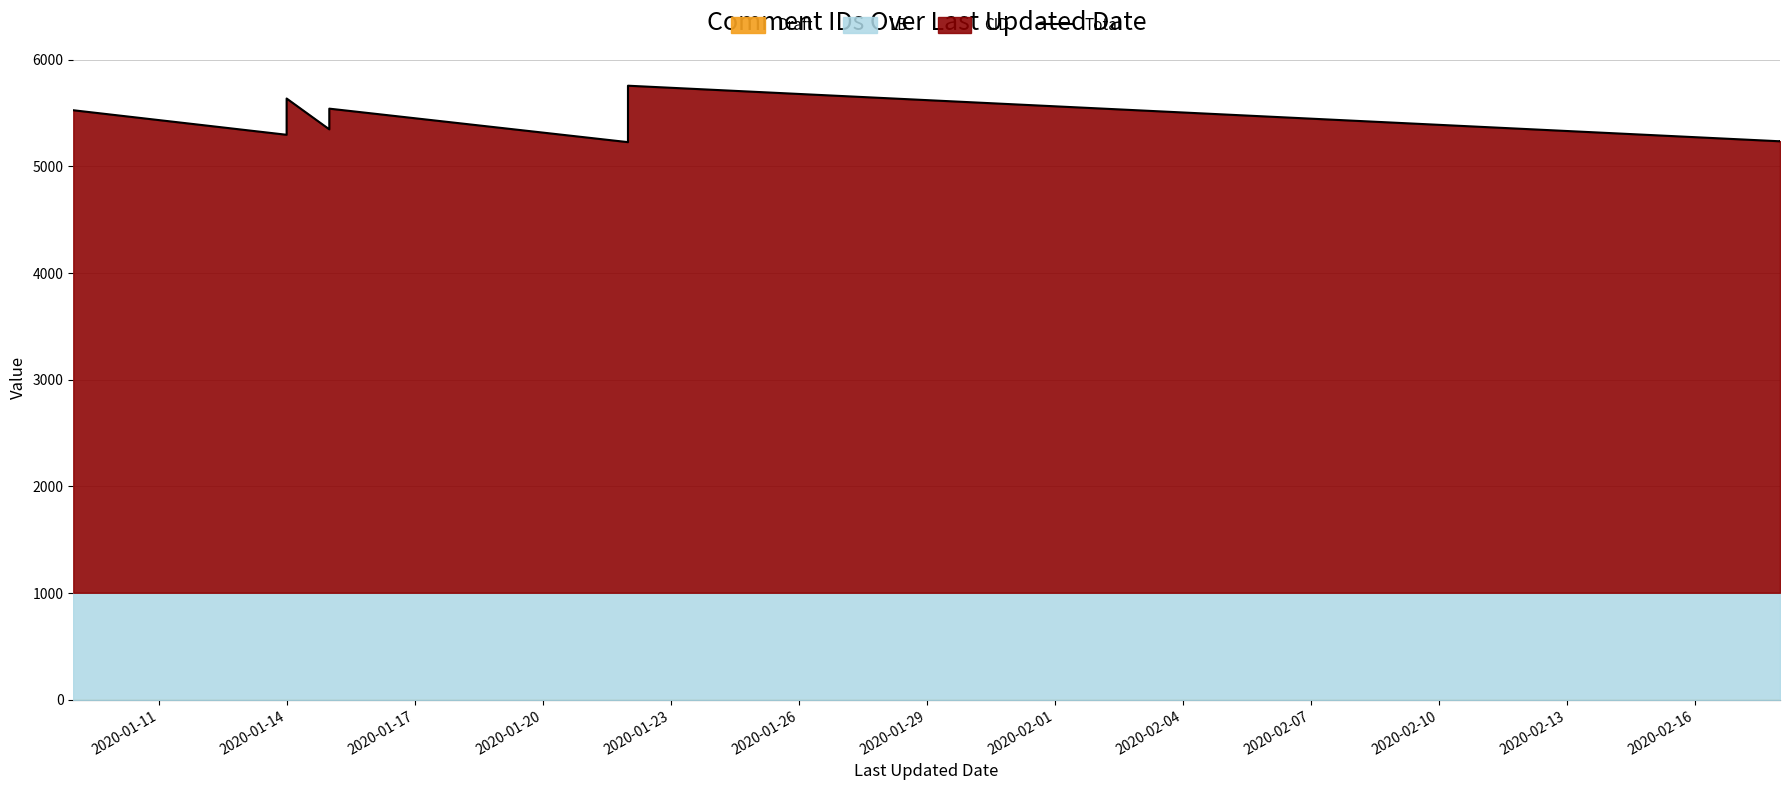

The chart shows a value of 3119 at 2020-01-11. True or false?

False